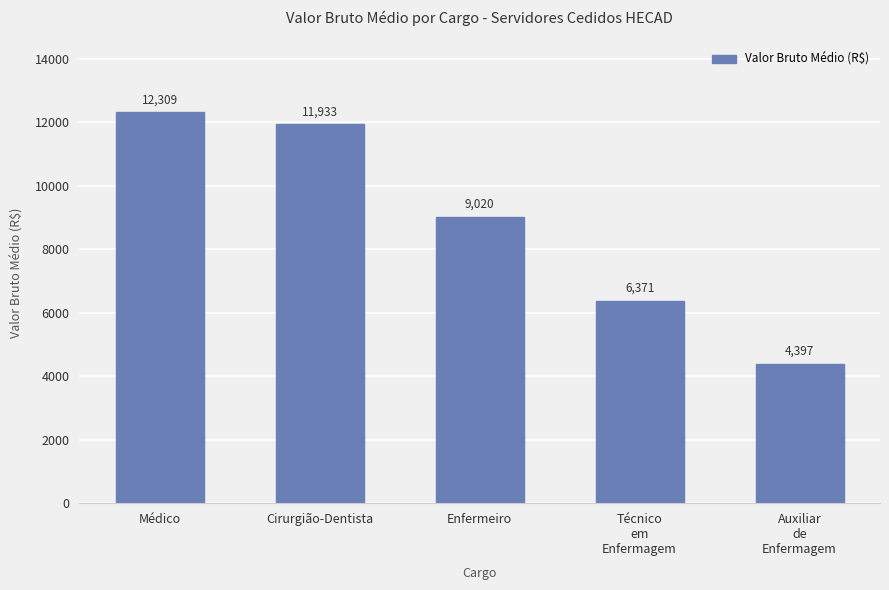

The value at Técnico
em
Enfermagem is 3135.9. True or false?

False